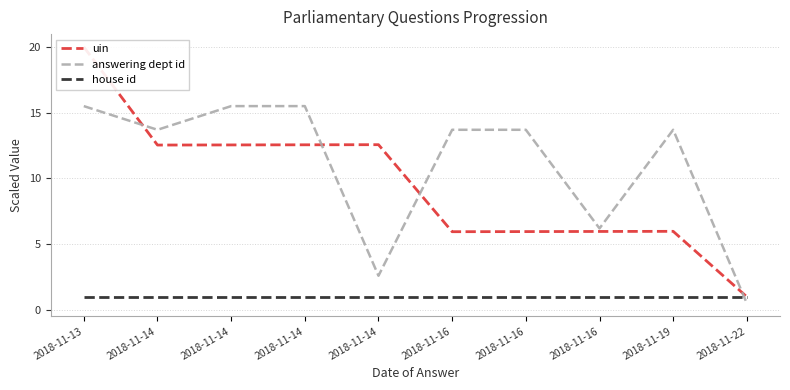

Does the chart have visible grid lines?

Yes